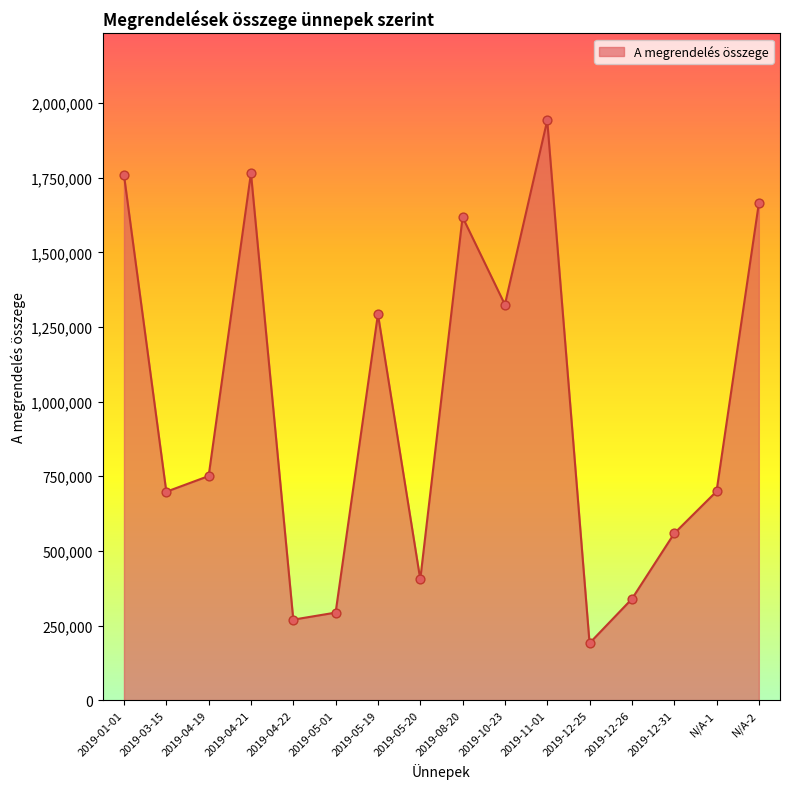

Approximately how many times larger is the value at 2019-08-20 compared to 2019-03-15?

2.3